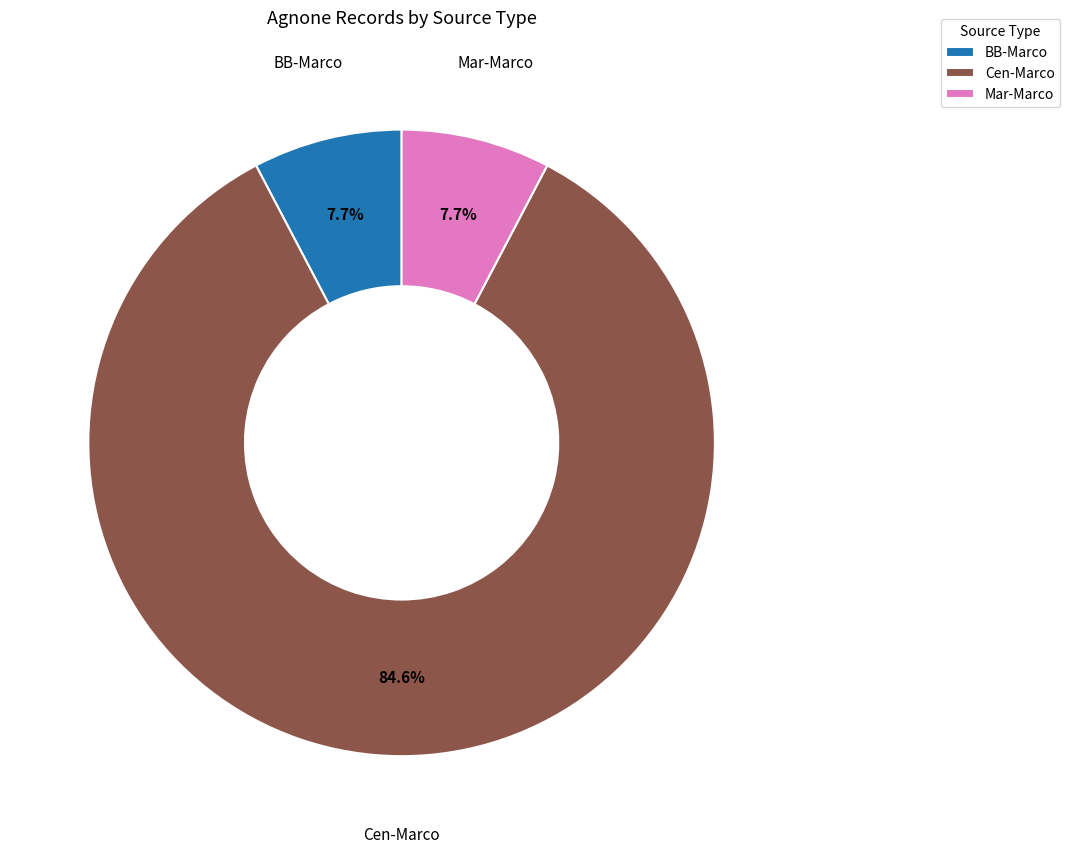

Which has a higher value, Cen-Marco or Mar-Marco?

Cen-Marco